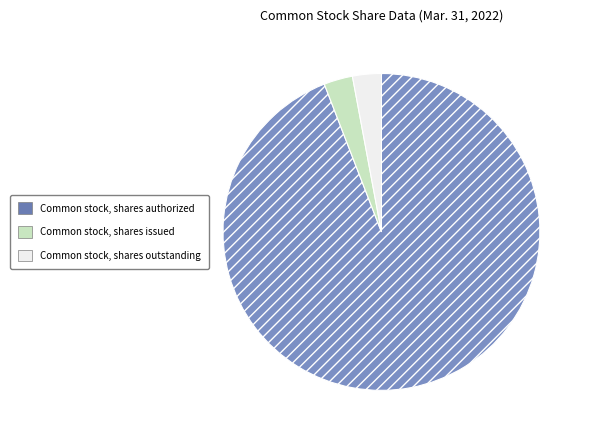

Is there a majority slice in this chart?

Yes